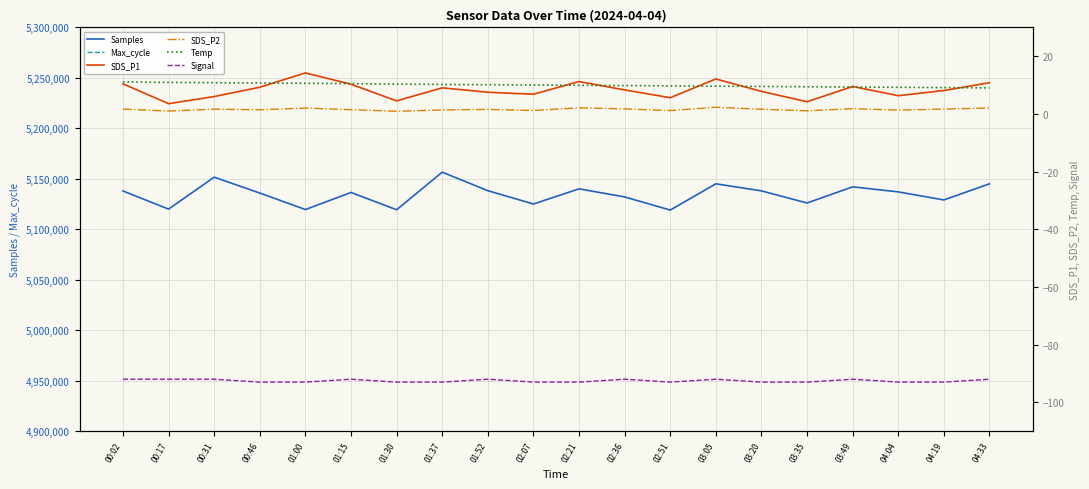

True or false: SDS_P1 and Samples intersect in this chart.

False